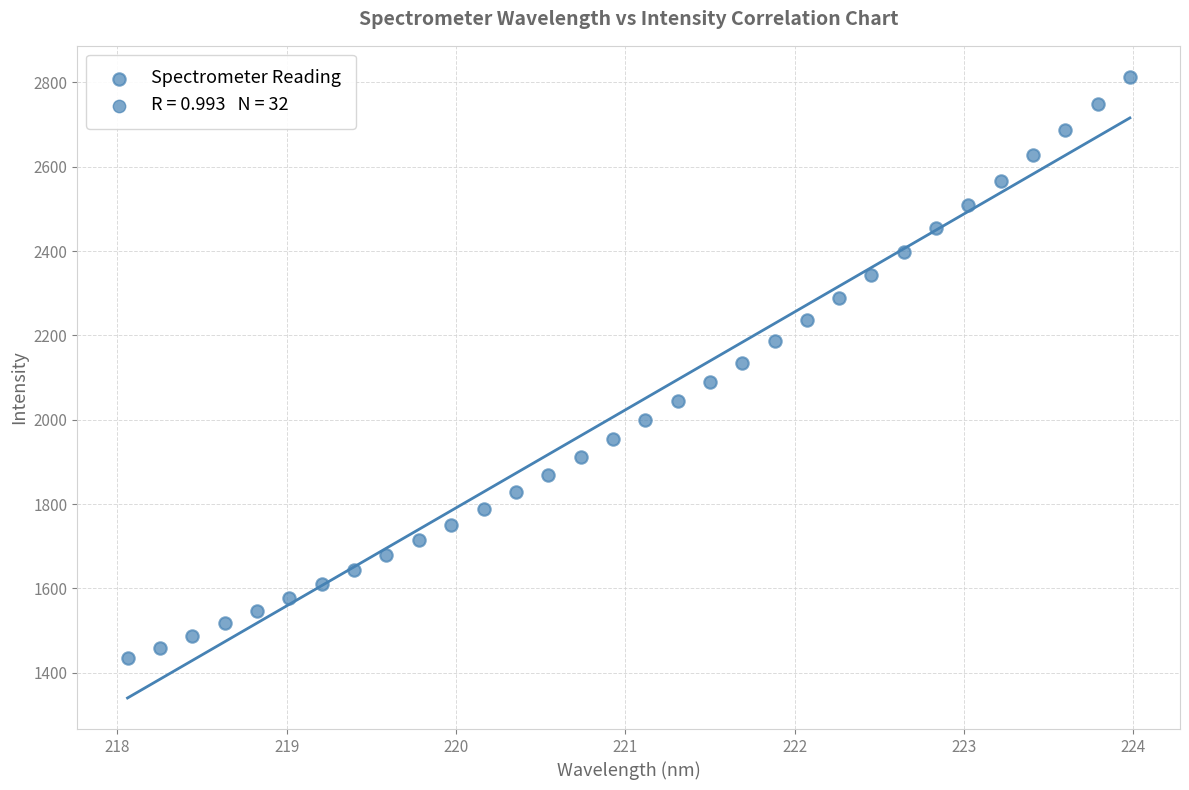

What is the range of Y values (max minus min)?

1378.6